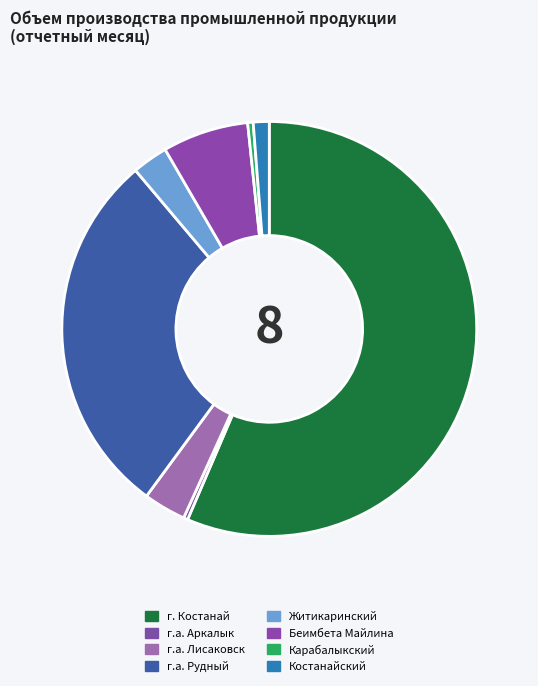

What is the change in value from Карабалыкский to Костанайский?

+1912607